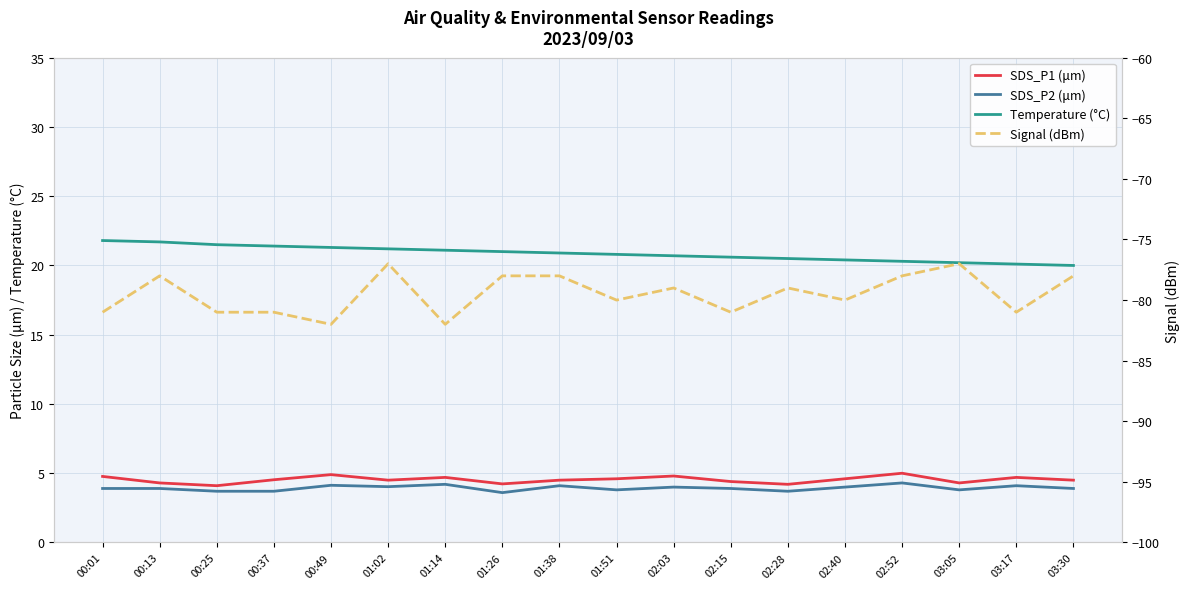

Rank the series at 00:49 from lowest to highest value.

Signal (dBm), SDS_P2 (μm), SDS_P1 (μm), Temperature (°C)